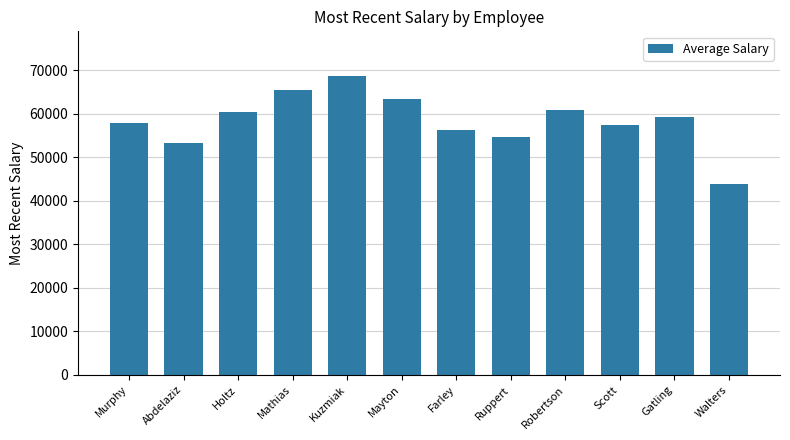

Between Kuzmiak and Walters, which is larger?

Kuzmiak